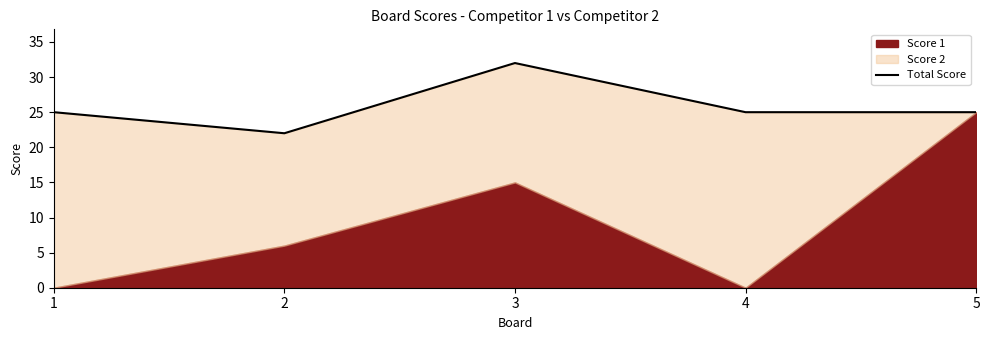

How many lines are shown in the chart?

1